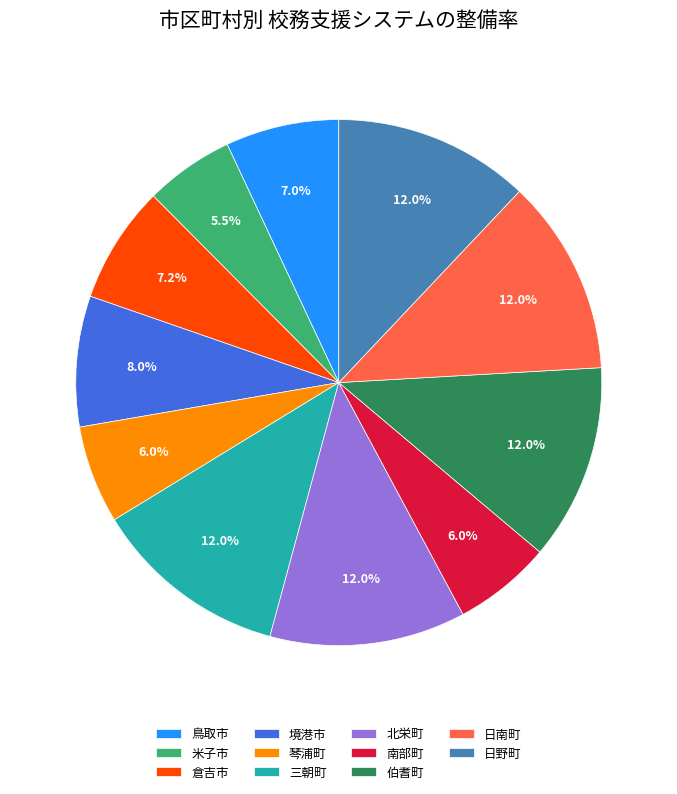

To the nearest percent, what is the difference between the largest and smallest slice percentages?

7%